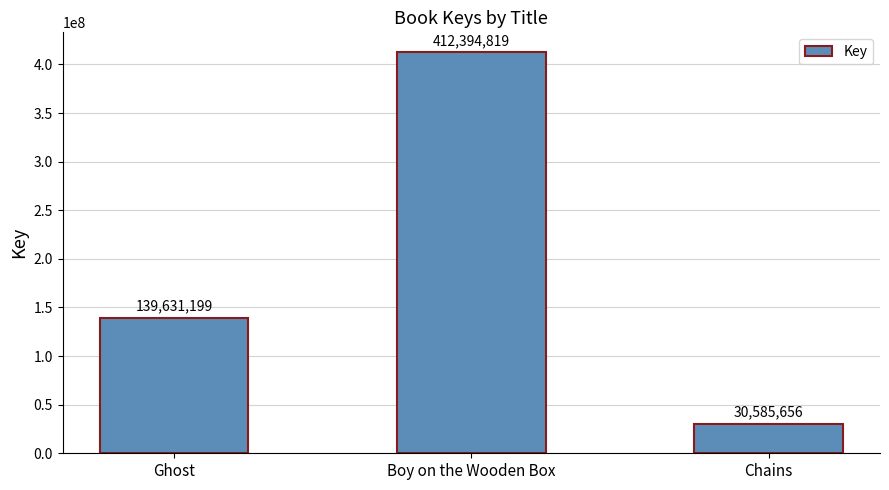

Which has a higher value, Ghost or Boy on the Wooden Box?

Boy on the Wooden Box